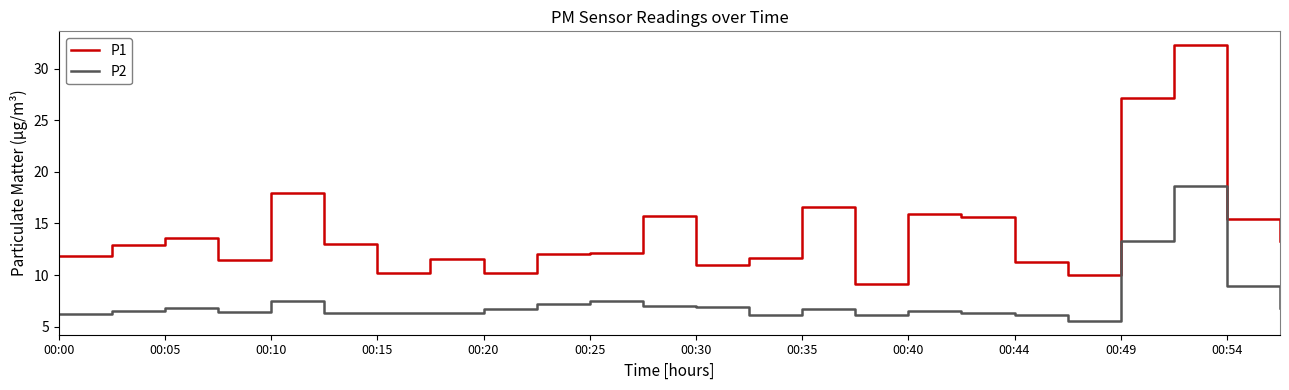

What is the minimum value for P1?

9.1